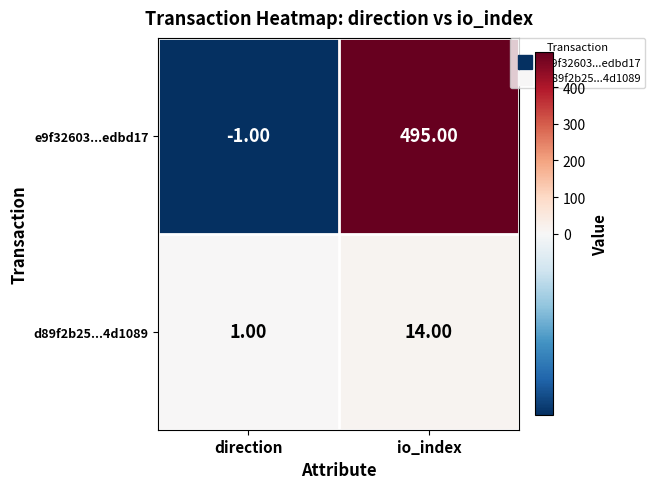

Which series has the largest total across all categories?

e9f32603...edbd17